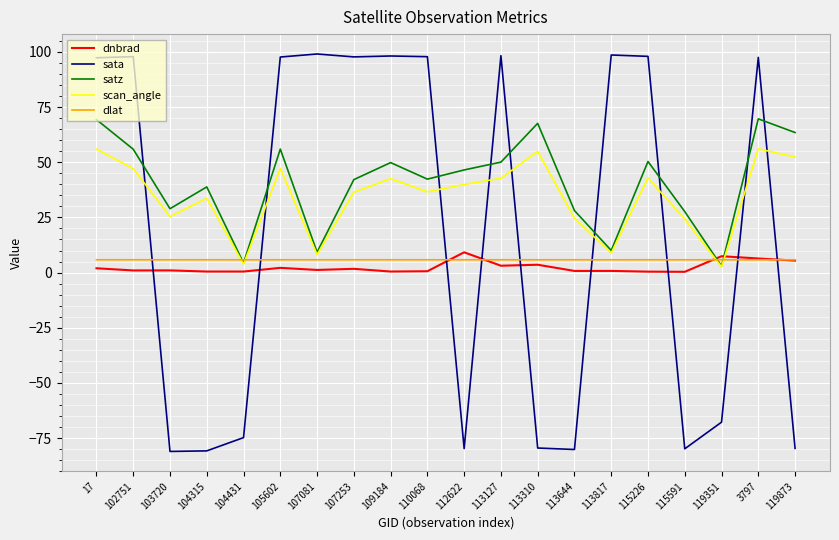

What position from the left is 119873?

20